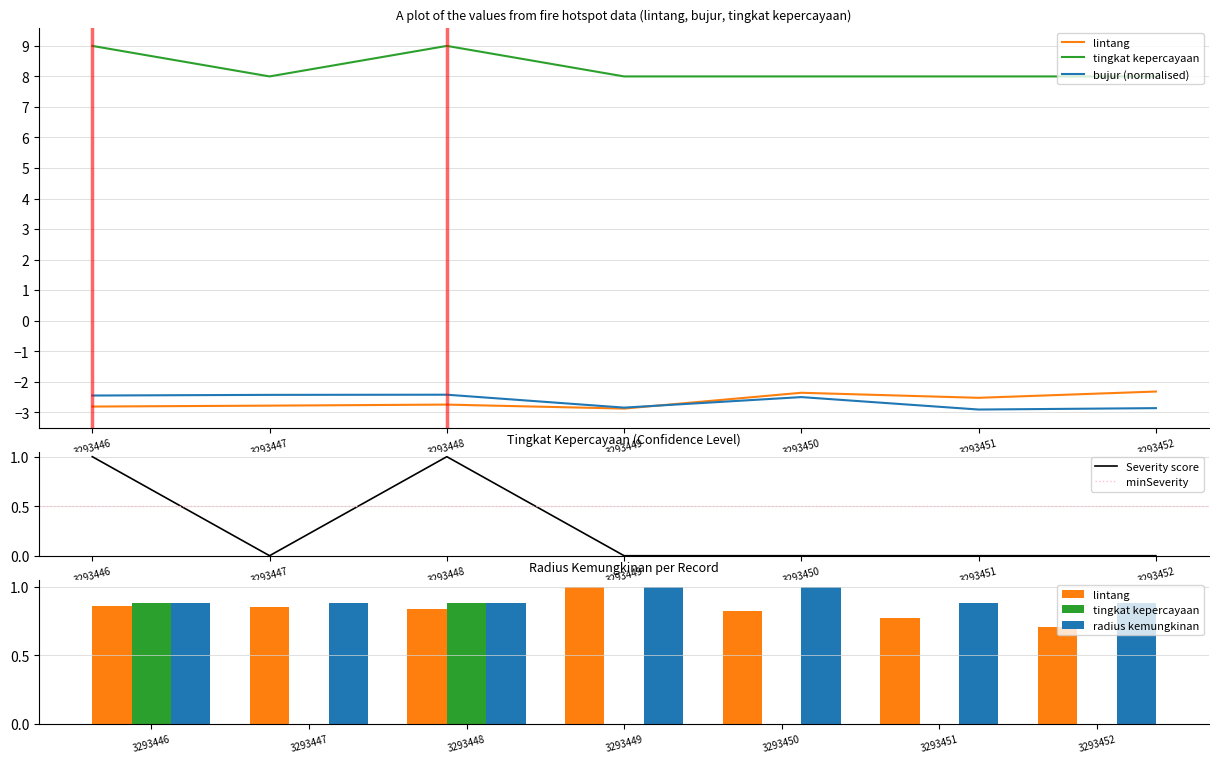

Reading left to right, list all the values displayed in this chart.

lintang: -2.8	-2.8	-2.8	-2.9	-2.4	-2.5	-2.3
bujur: -2.5	-2.4	-2.4	-2.9	-2.5	-2.9	-2.9
tingkat kepercayaan: 9.0	8.0	9.0	8.0	8.0	8.0	8.0